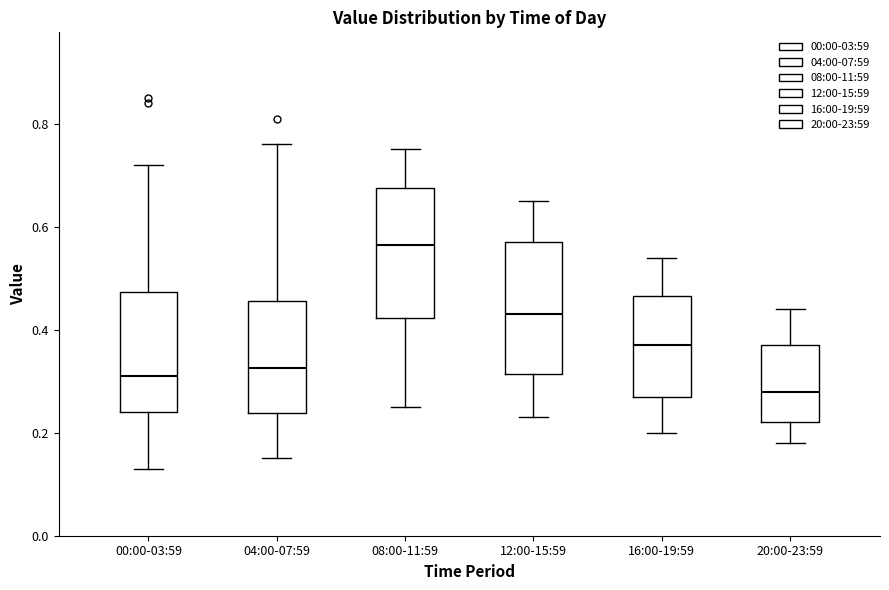

Reading left to right, transcribe this box plot: for each box, give where its median line is, the range the box spans, and where its two whiskers end, as read against the y-axis. The values are not printed on the chart, so give them approximately, as read against the axis.

00:00-03:59: median 0.32, box 0.24 to 0.48, whiskers 0.14 to 0.72
04:00-07:59: median 0.32, box 0.24 to 0.46, whiskers 0.16 to 0.76
08:00-11:59: median 0.56, box 0.42 to 0.68, whiskers 0.26 to 0.76
12:00-15:59: median 0.44, box 0.32 to 0.58, whiskers 0.24 to 0.66
16:00-19:59: median 0.38, box 0.28 to 0.46, whiskers 0.20 to 0.54
20:00-23:59: median 0.28, box 0.22 to 0.38, whiskers 0.18 to 0.44